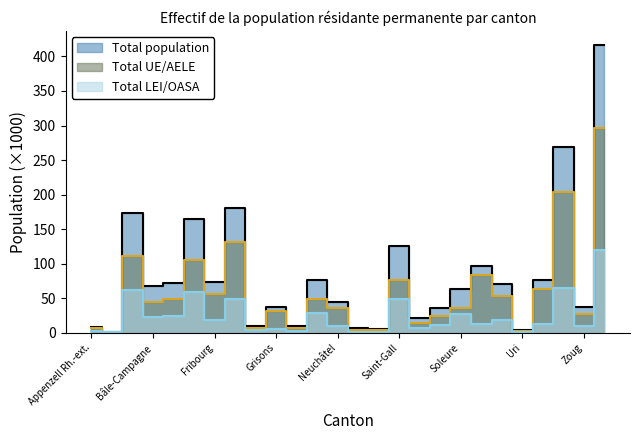

Does the chart have visible grid lines?

No